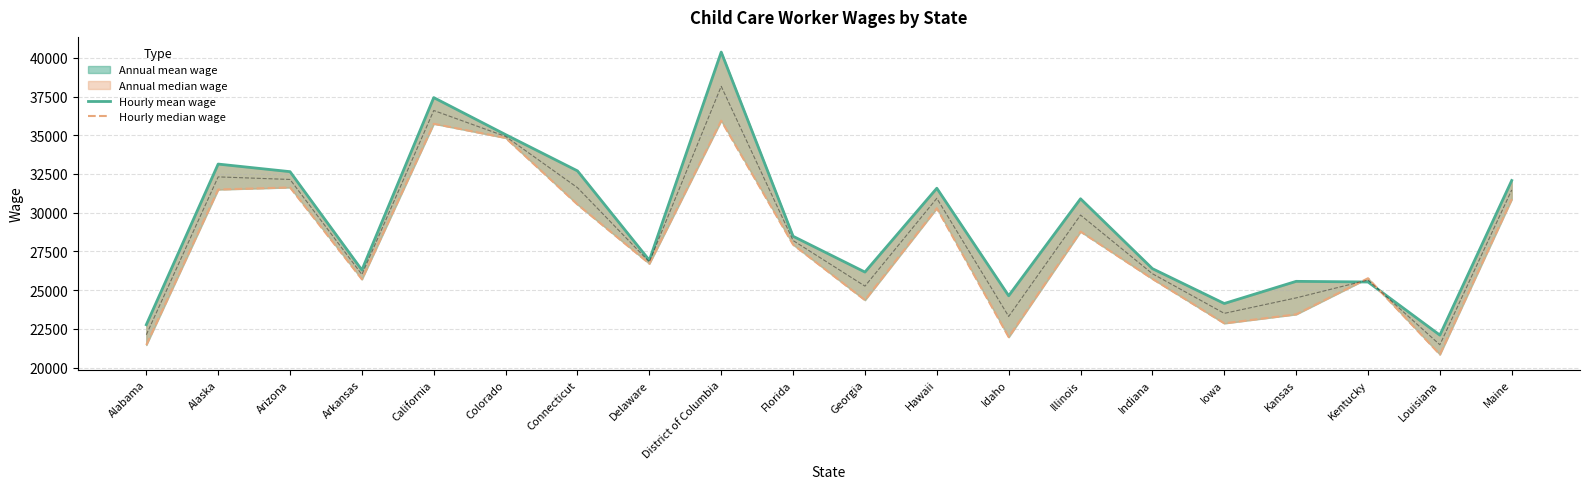

At which category does the chart reach its minimum across all series?

Louisiana